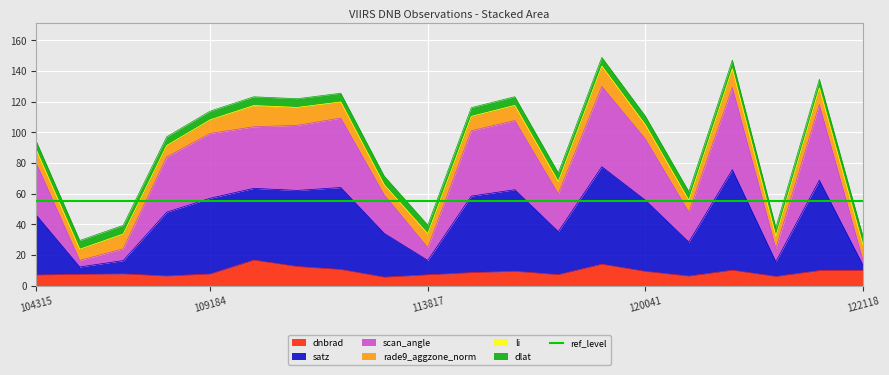

What is the sum of all dlat values?

114.0